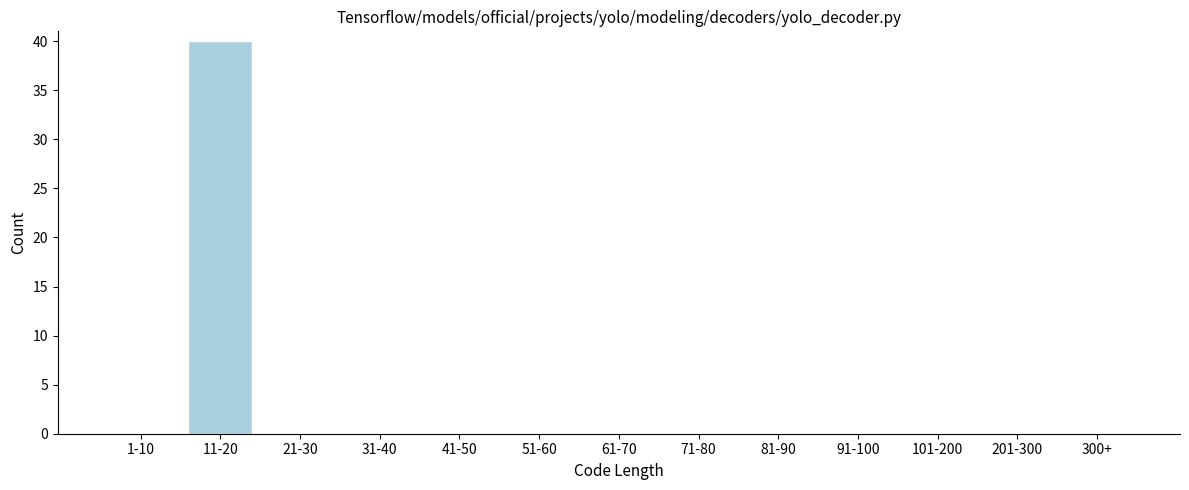

Reading right to left, what are all the values shown in this chart?

300+=0	201-300=0	101-200=0	91-100=0	81-90=0	71-80=0	61-70=0	51-60=0	41-50=0	31-40=0	21-30=0	11-20=40	1-10=0